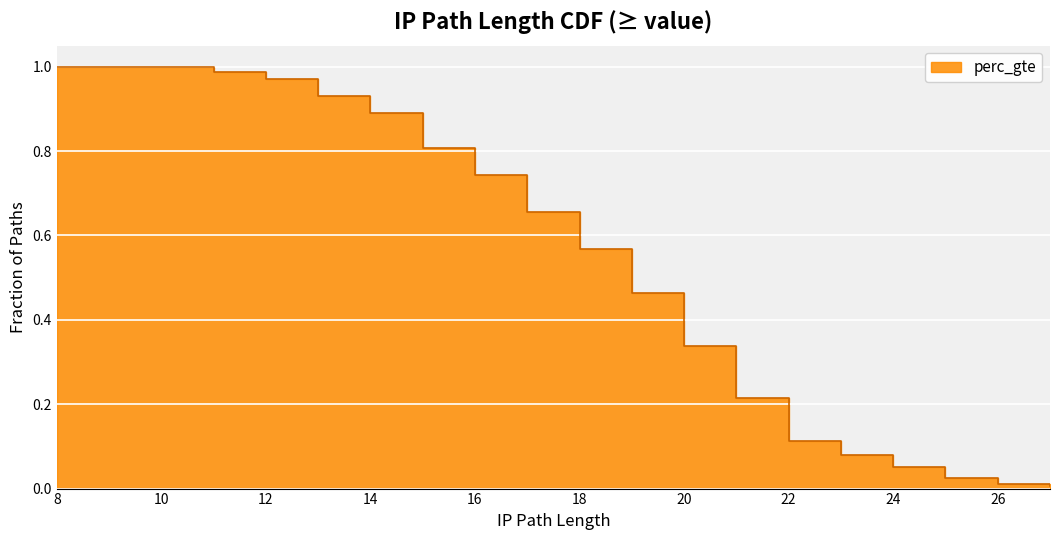

What is the value of the 8th point from the left?

0.8